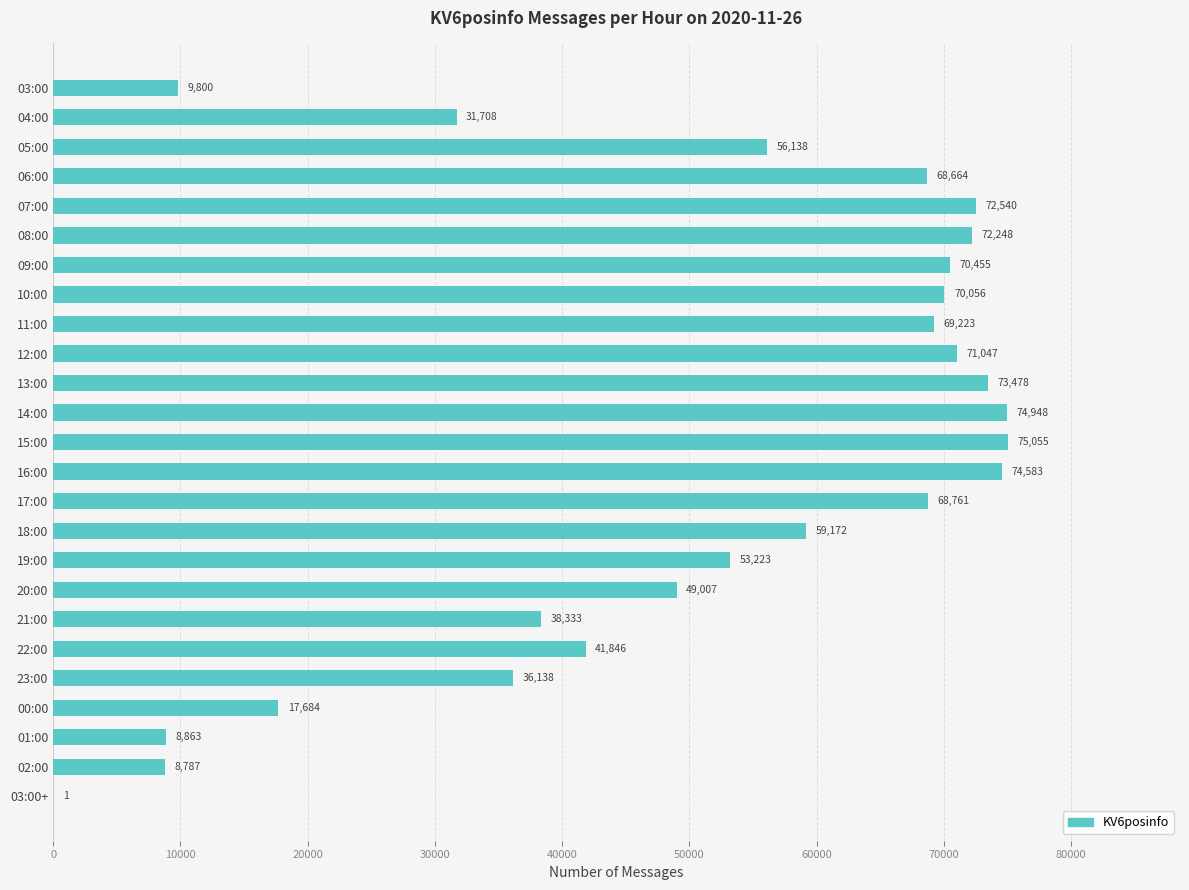

What is the change in value from 03:00 to 07:00?

+62740